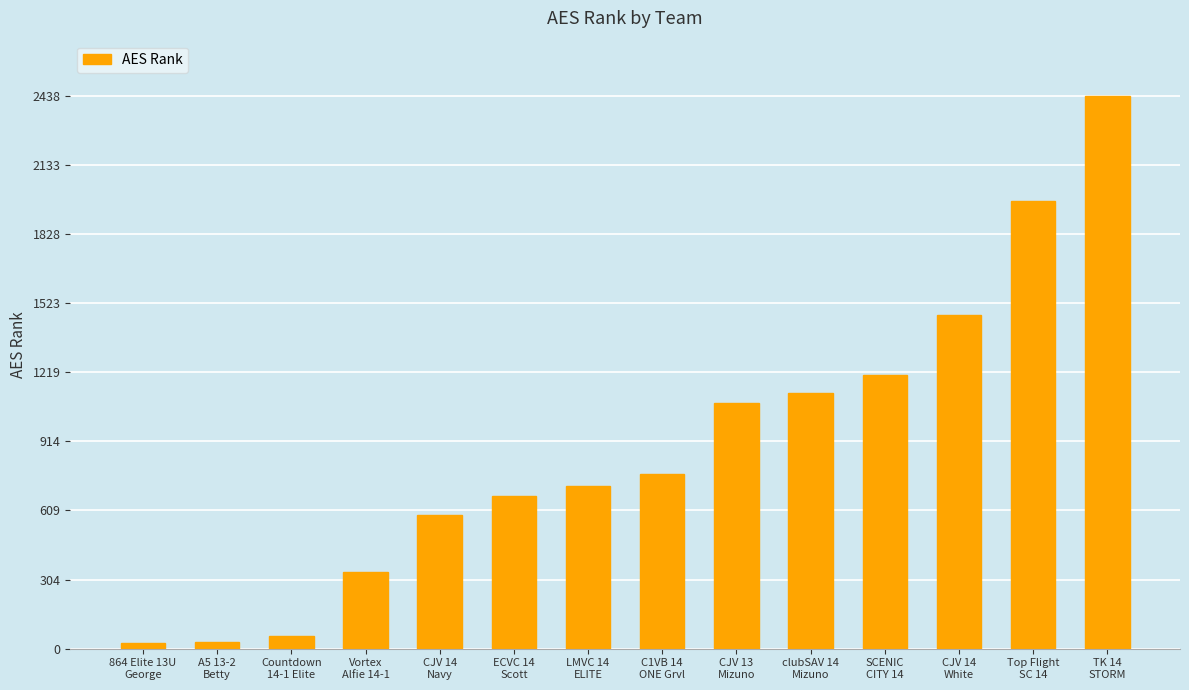

How many series are shown in this chart?

1